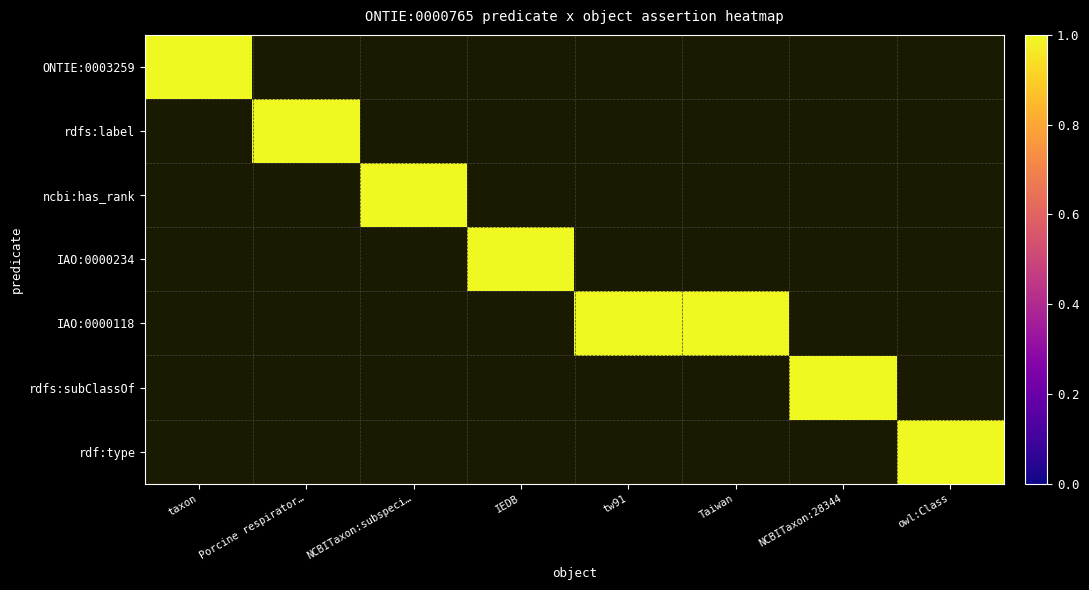

Rank the series at Taiwan from lowest to highest value.

ONTIE:0003259, rdfs:label, ncbi:has_rank, IAO:0000234, rdfs:subClassOf, rdf:type, IAO:0000118